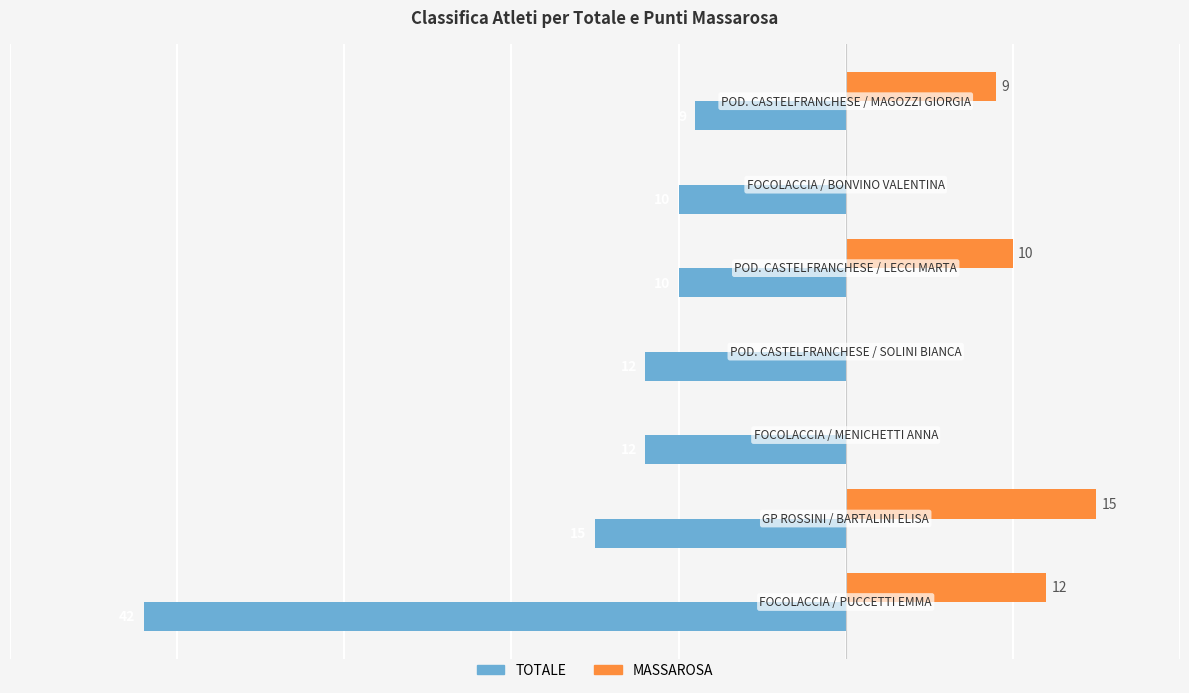

Which series has the largest total across all categories?

MASSAROSA